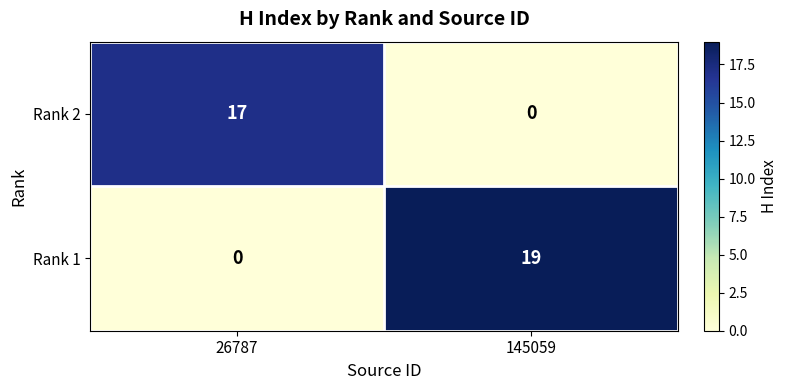

At 145059, list the series in order from largest to smallest.

Rank 1, Rank 2